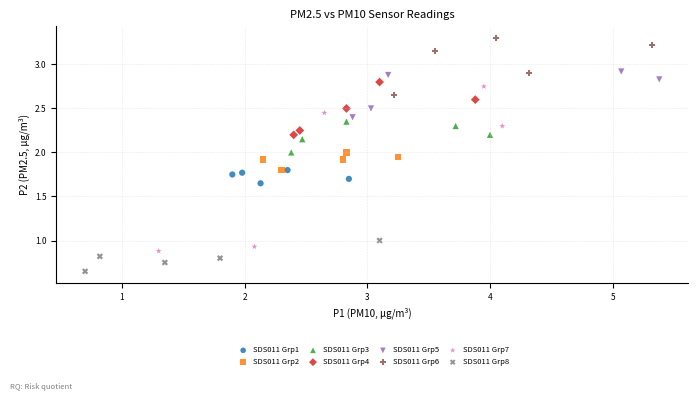

Which series has the widest spread of Y values?

SDS011 Grp7